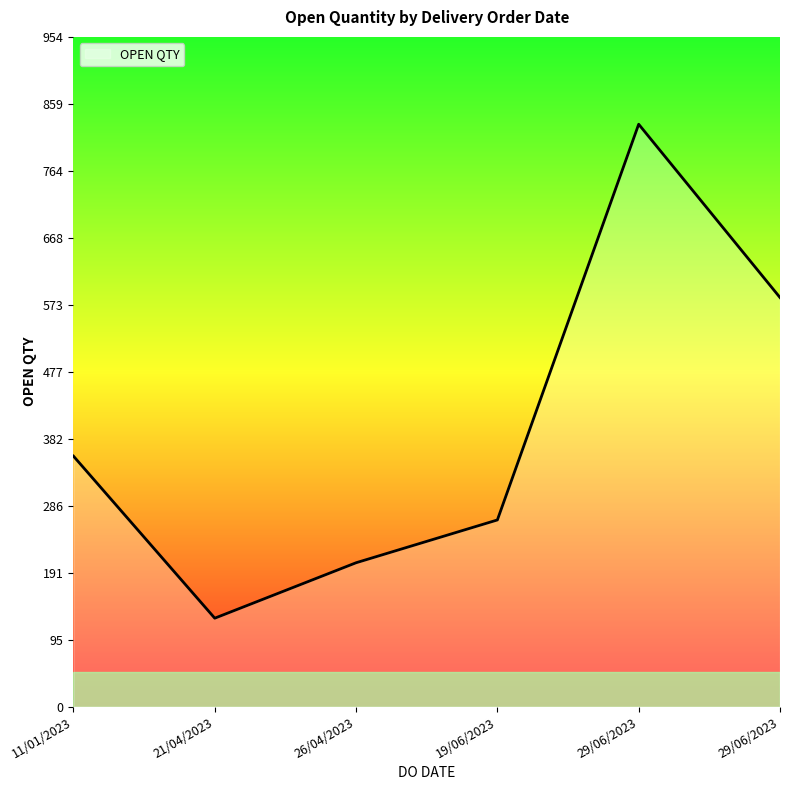

The chart shows a value of 126 at 21/04/2023. True or false?

True